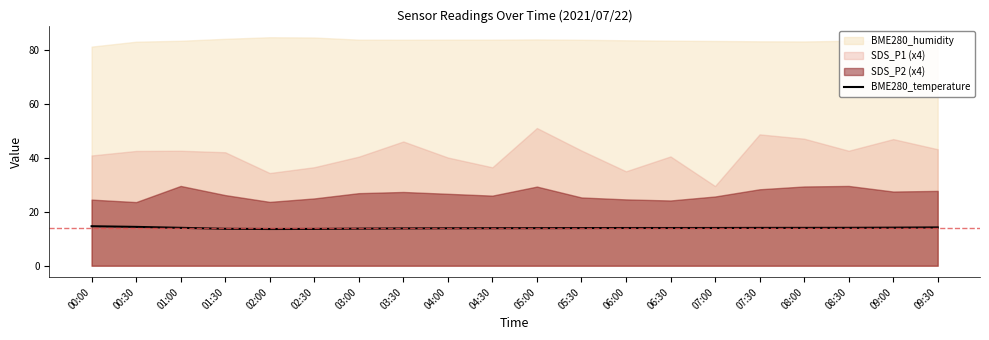

The BME280_temperature series shows 5.7 at 07:00. True or false?

False